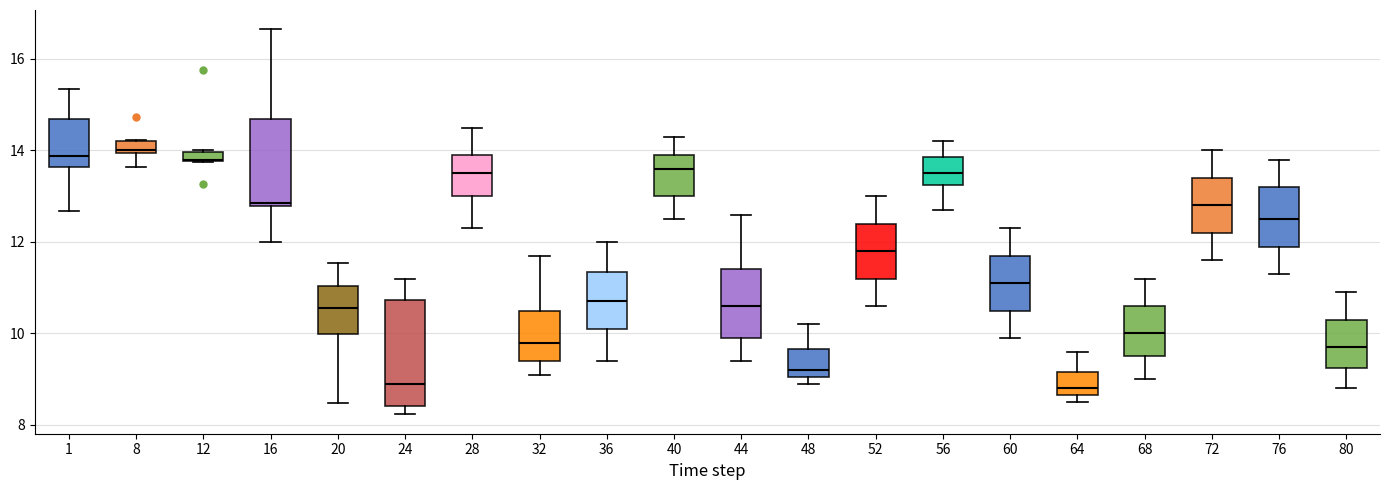

Which box is the tallest, from its lower edge to its upper edge?

24